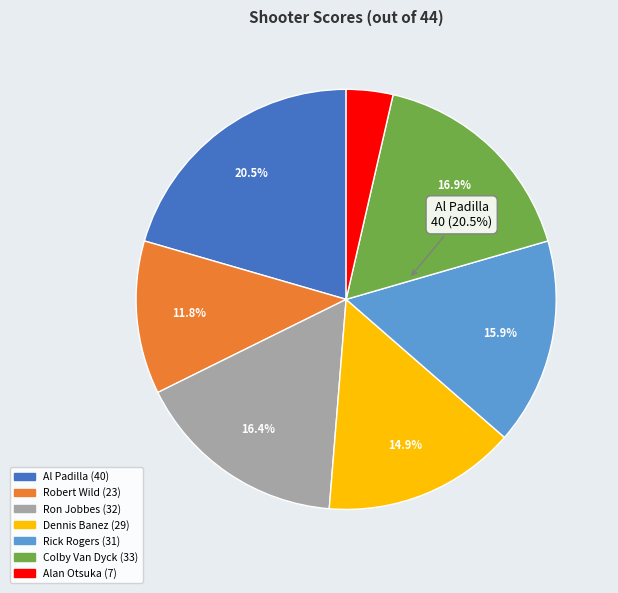

What is the total percentage of Dennis Banez and Colby Van Dyck?

31.8%